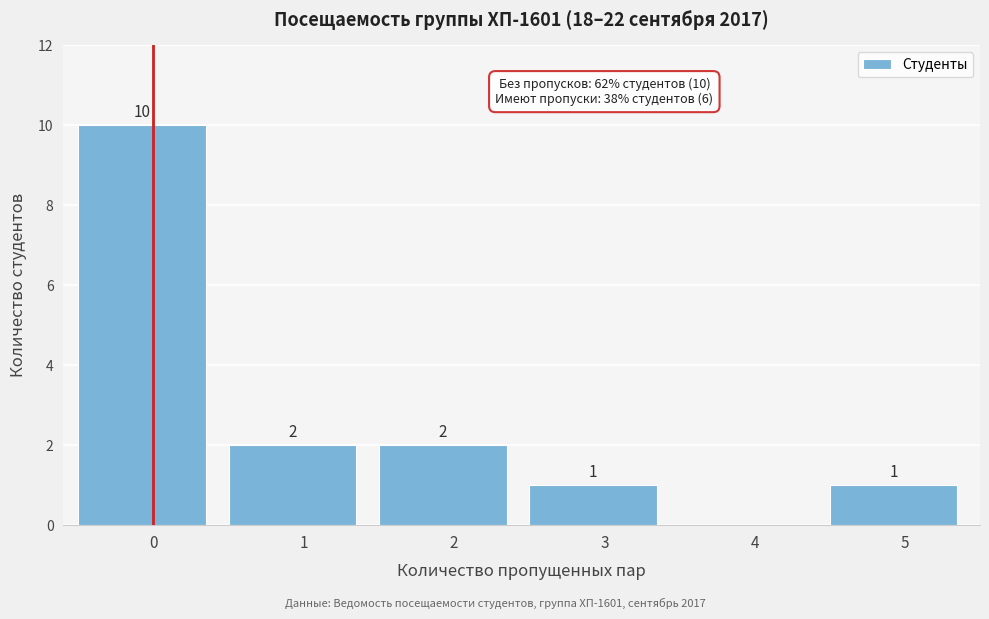

Reading left to right, what are all the values shown in this chart?

0=10	1=2	2=2	3=1	4=0	5=1